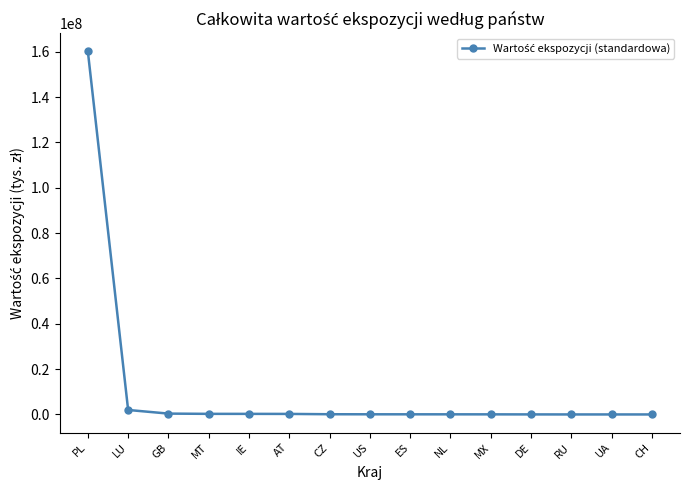

What is the label of the 3rd point from the left?

GB